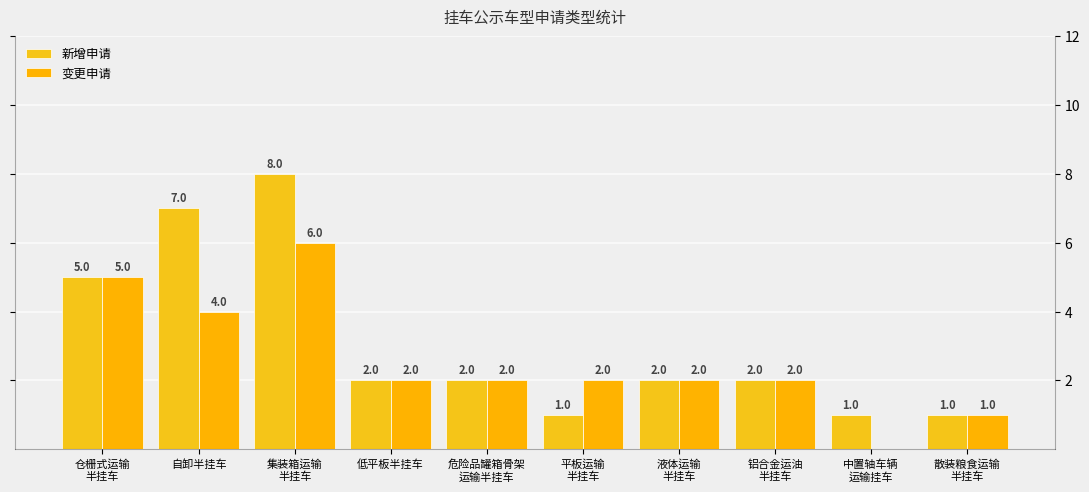

What is the label of the 6th bar from the right?

危险品罐箱骨架
运输半挂车